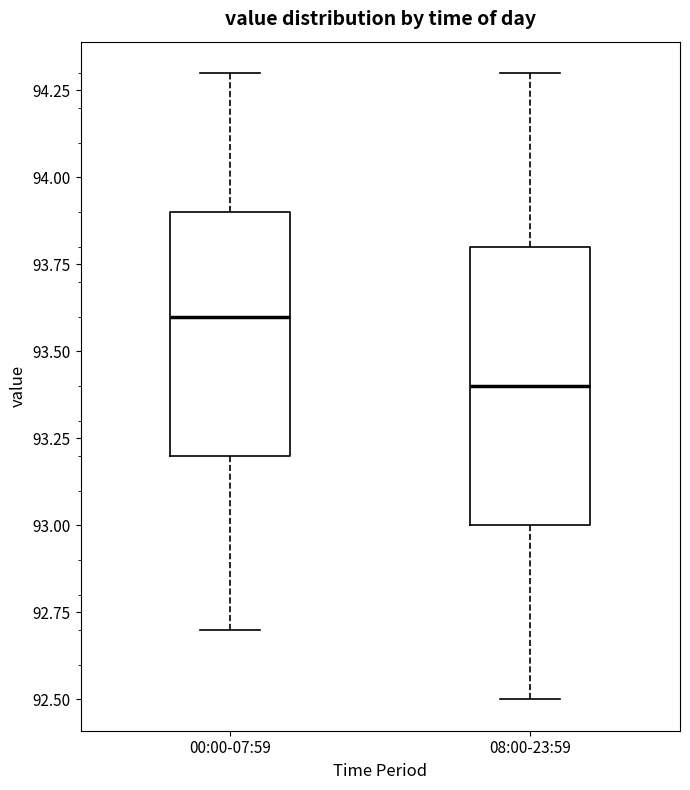

Which box has the lowest median line?

08:00-23:59